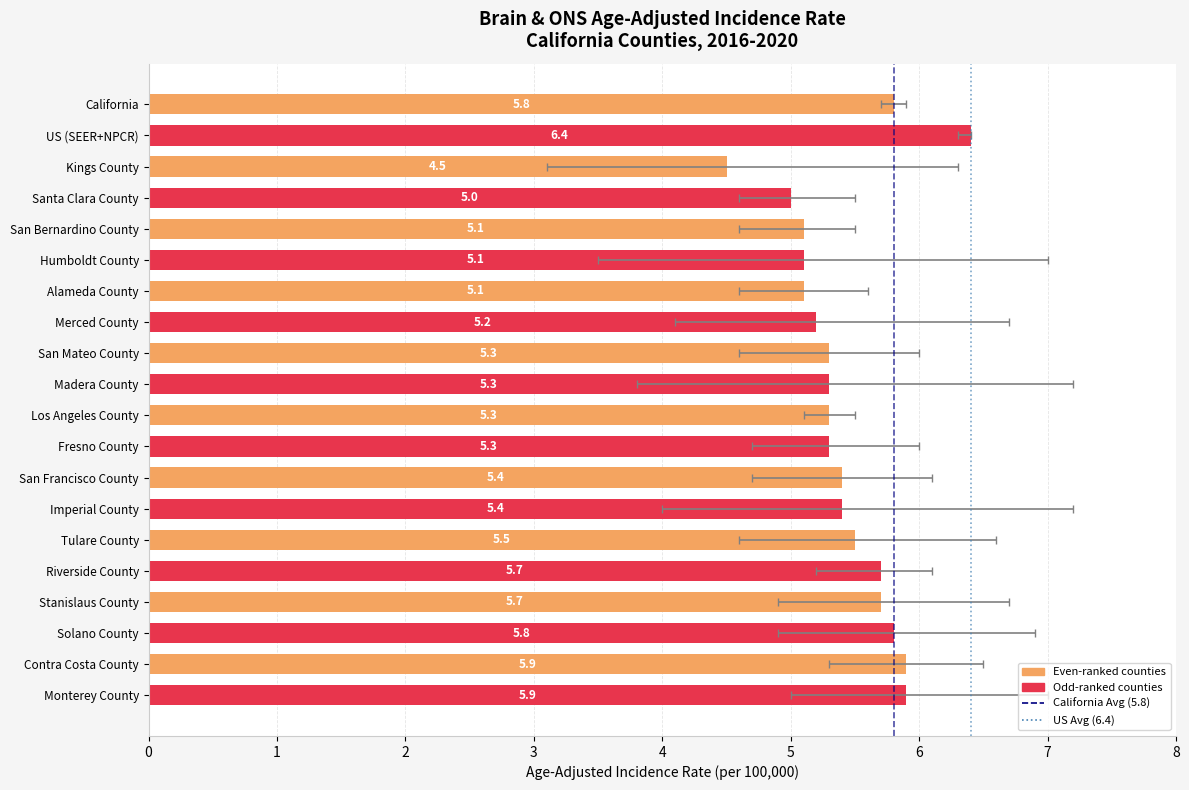

What is the difference between the maximum and minimum values?

1.9